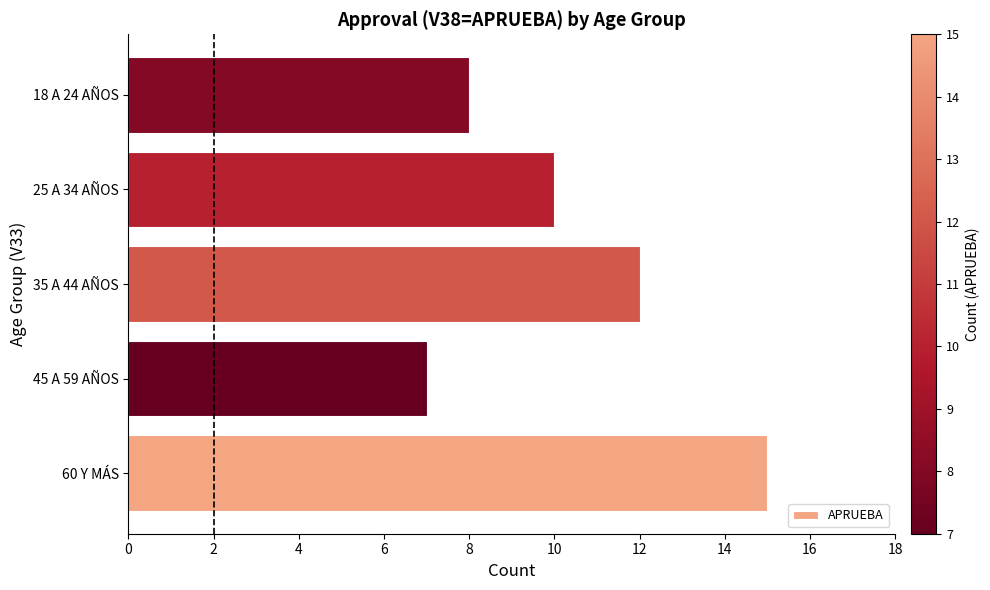

What is the difference between the maximum and minimum values?

8